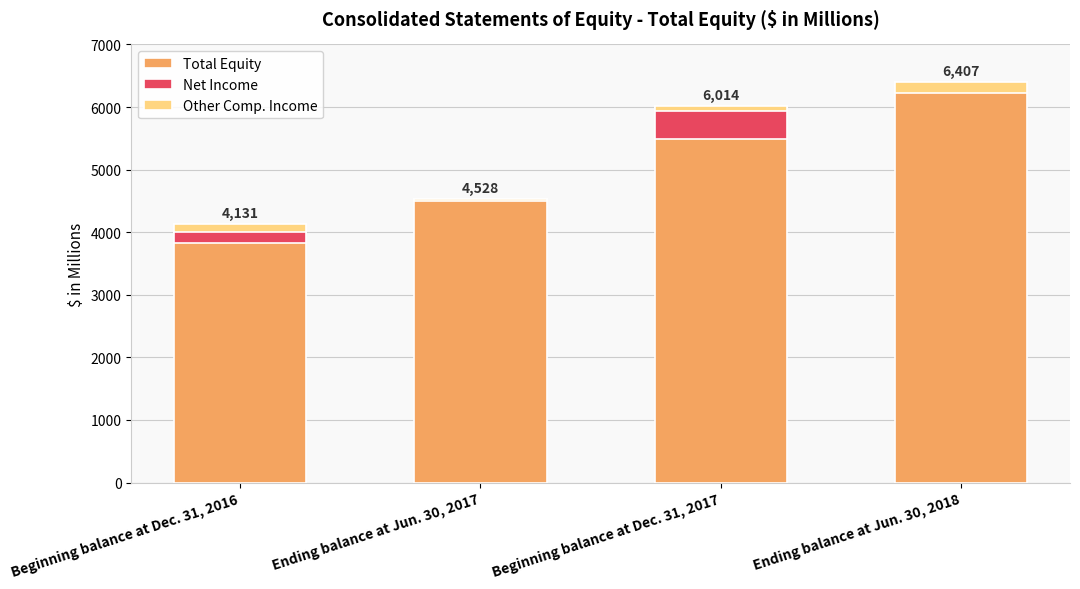

Reading left to right, extract all data points from this chart.

Total Equity: Beginning balance at Dec. 31, 2016=4131	Ending balance at Jun. 30, 2017=4528	Beginning balance at Dec. 31, 2017=6014	Ending balance at Jun. 30, 2018=6407
Net Income: Beginning balance at Dec. 31, 2016=306	Ending balance at Jun. 30, 2017=0	Beginning balance at Dec. 31, 2017=520	Ending balance at Jun. 30, 2018=0
Other Comp. Income: Beginning balance at Dec. 31, 2016=126	Ending balance at Jun. 30, 2017=35	Beginning balance at Dec. 31, 2017=84	Ending balance at Jun. 30, 2018=183